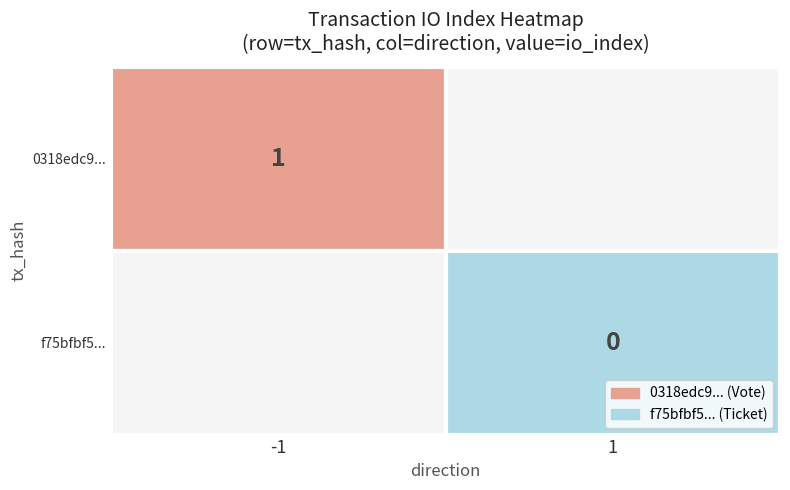

Is it true that f75bfbf5565970a2e8707151fe1484e5011f2bb equals 2 at -1?

False